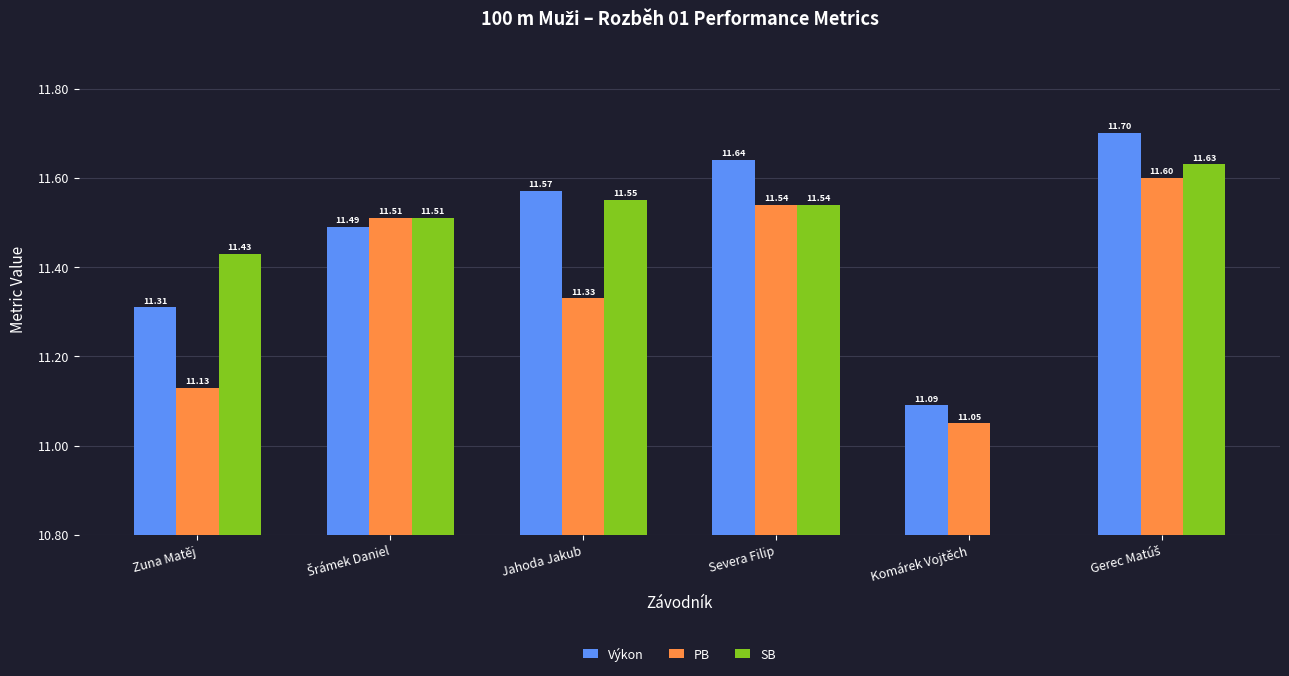

Which series has the largest range (max minus min)?

SB